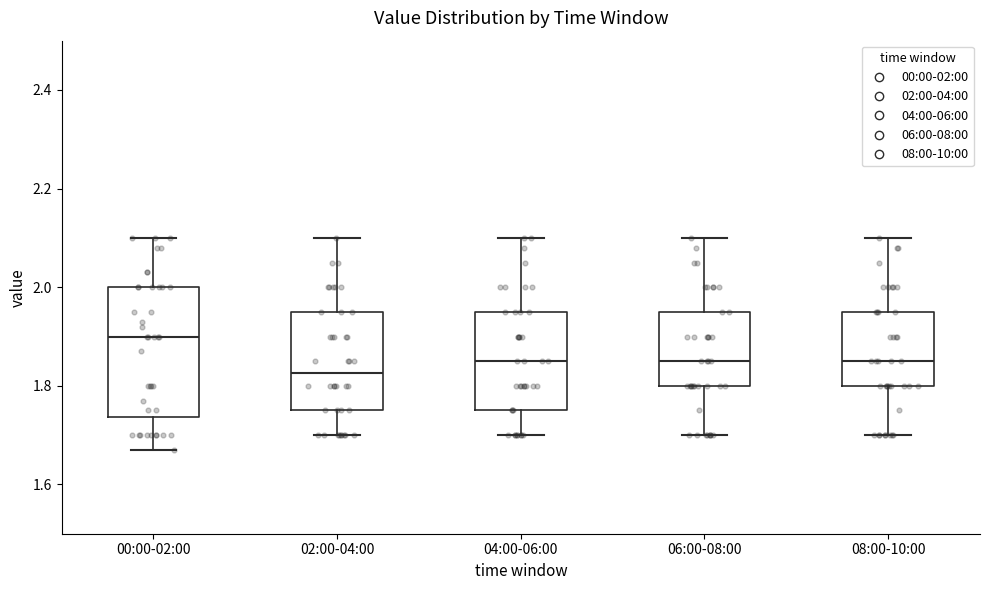

Reading left to right, transcribe this box plot: for each box, give where its median line is, the range the box spans, and where its two whiskers end, as read against the y-axis. The values are not printed on the chart, so give them approximately, as read against the axis.

00:00-02:00: median 1.90, box 1.74 to 2.00, whiskers 1.68 to 2.10
02:00-04:00: median 1.82, box 1.76 to 1.96, whiskers 1.70 to 2.10
04:00-06:00: median 1.86, box 1.76 to 1.96, whiskers 1.70 to 2.10
06:00-08:00: median 1.86, box 1.80 to 1.96, whiskers 1.70 to 2.10
08:00-10:00: median 1.86, box 1.80 to 1.96, whiskers 1.70 to 2.10